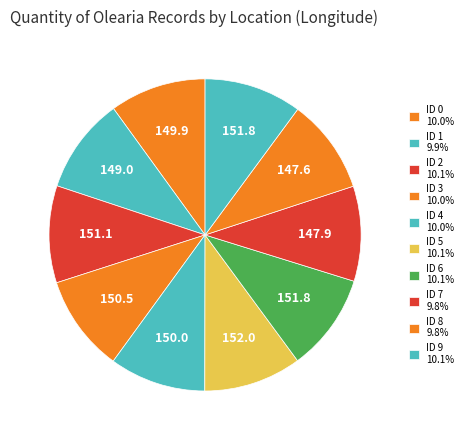

Count the number of slices in the pie.

10